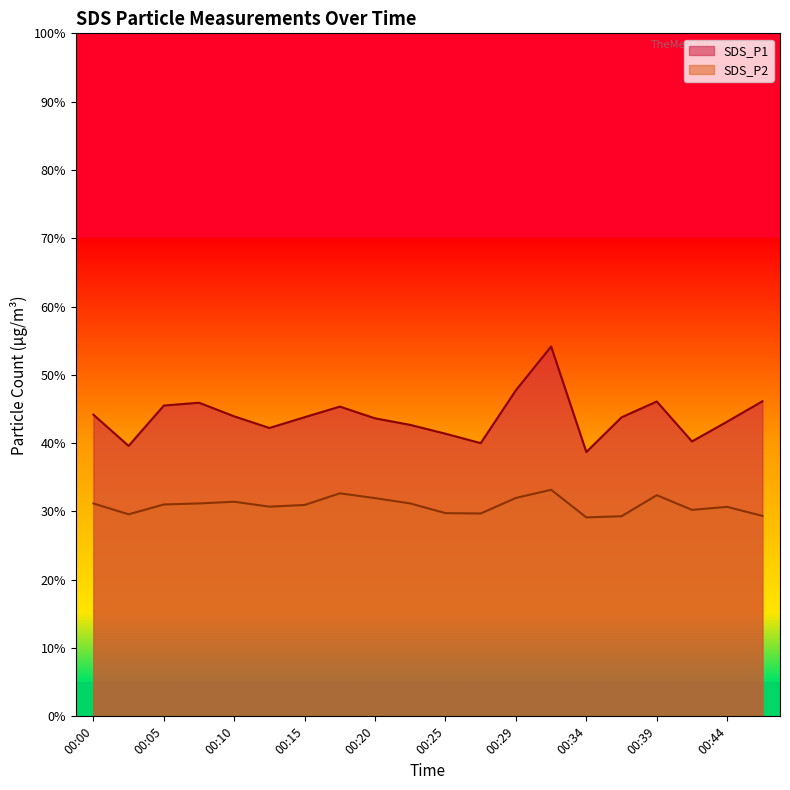

What is the value of the SDS_P1 point at the 10th from the left?

42.7